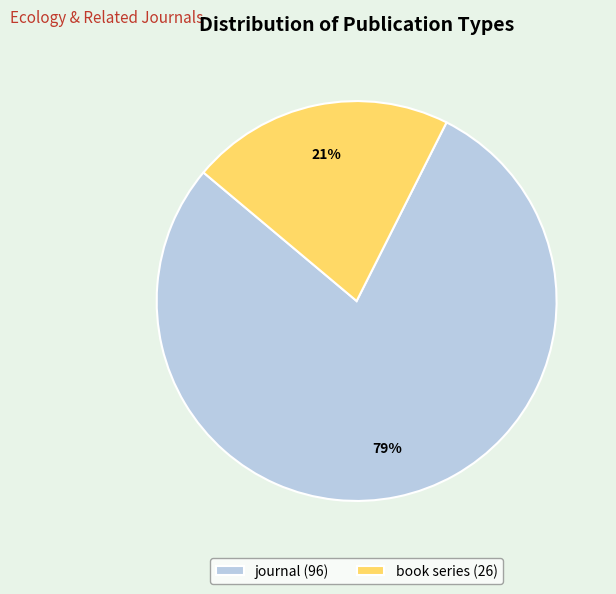

What percentage is the book series slice, to the nearest percent?

21%